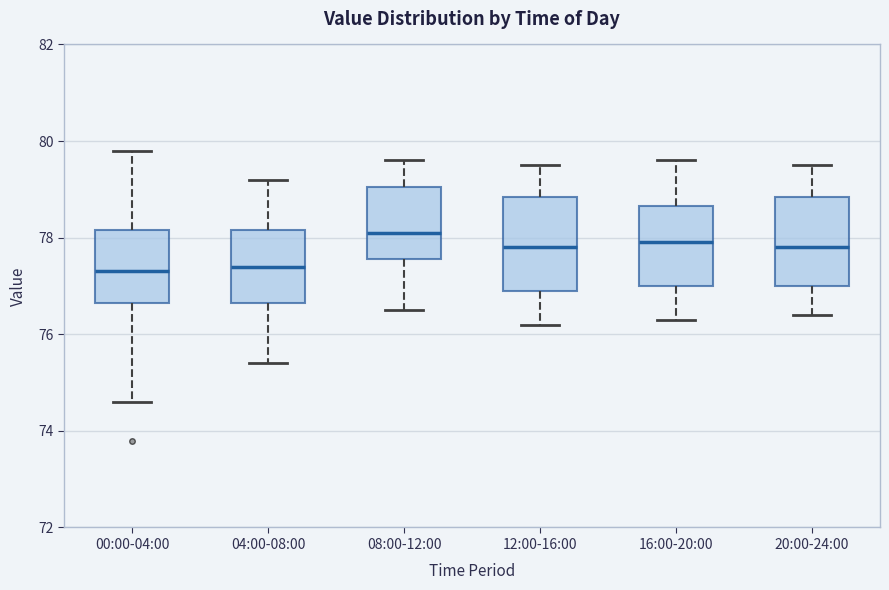

Reading left to right, read every box against the y-axis: the position of its median line, the range the box covers, and the ends of its whiskers. The values are not printed on the chart, so give them approximately, as read against the axis.

00:00-04:00: median 77.4, box 76.6 to 78.2, whiskers 74.6 to 79.8
04:00-08:00: median 77.4, box 76.6 to 78.2, whiskers 75.4 to 79.2
08:00-12:00: median 78.2, box 77.6 to 79.0, whiskers 76.6 to 79.6
12:00-16:00: median 77.8, box 77.0 to 78.8, whiskers 76.2 to 79.6
16:00-20:00: median 78.0, box 77.0 to 78.6, whiskers 76.4 to 79.6
20:00-24:00: median 77.8, box 77.0 to 78.8, whiskers 76.4 to 79.6